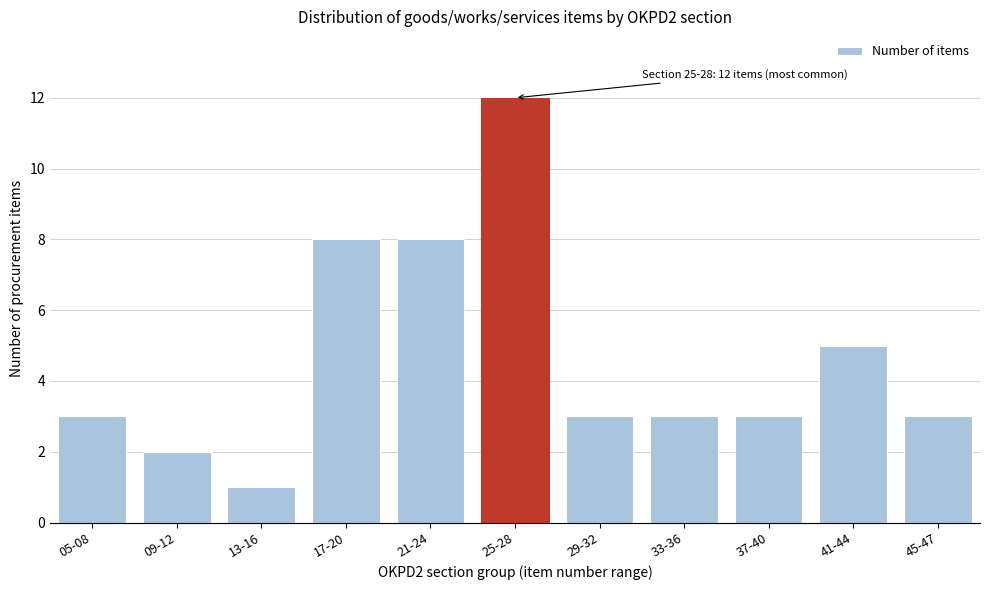

Reading right to left, list all the values displayed in this chart.

45-47=3	41-44=5	37-40=3	33-36=3	29-32=3	25-28=12	21-24=8	17-20=8	13-16=1	09-12=2	05-08=3